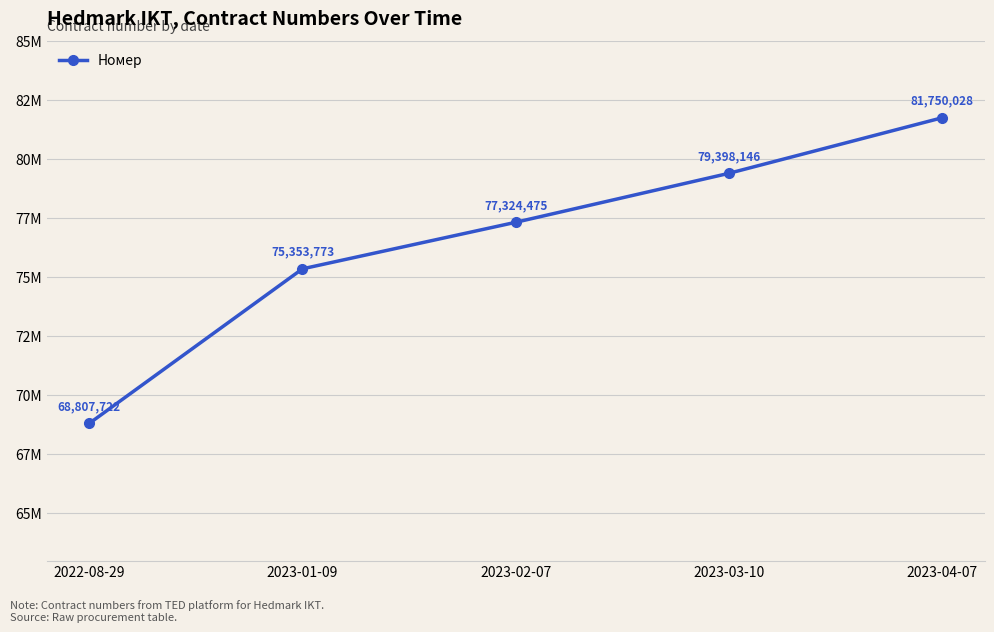

What is the label of the 5th point from the right?

2022-08-29